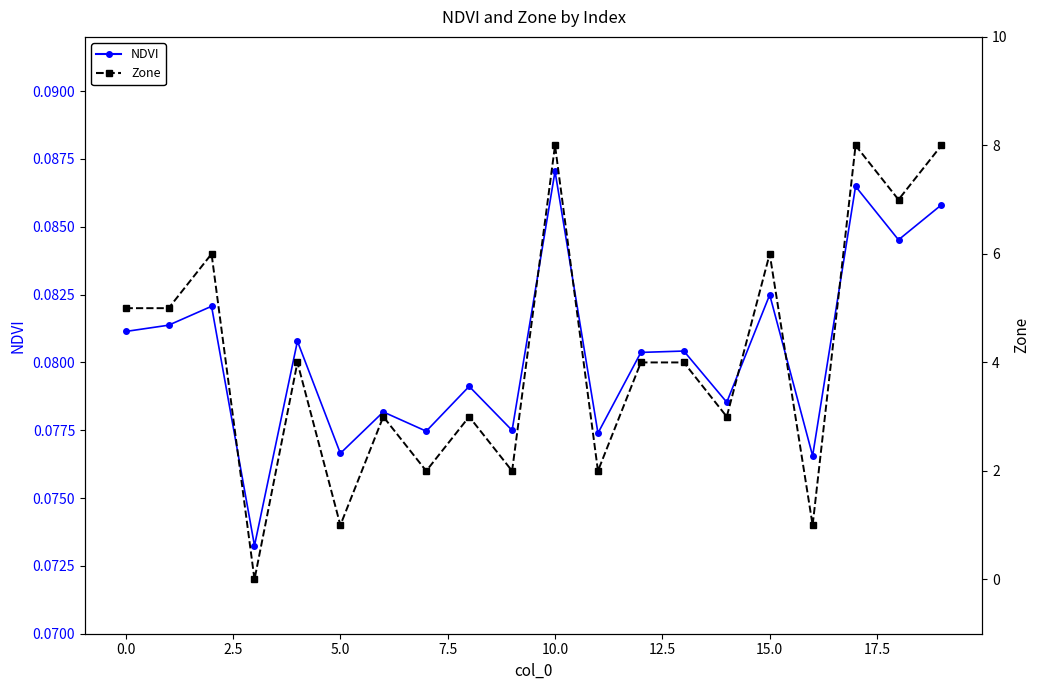

List the series in order of their overall mean, lowest first.

NDVI, Zone